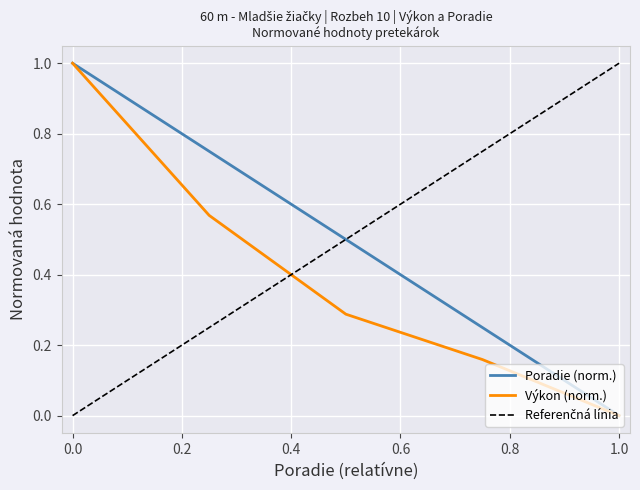

The Výkon (norm.) series shows 1.6 at 0.0. True or false?

False